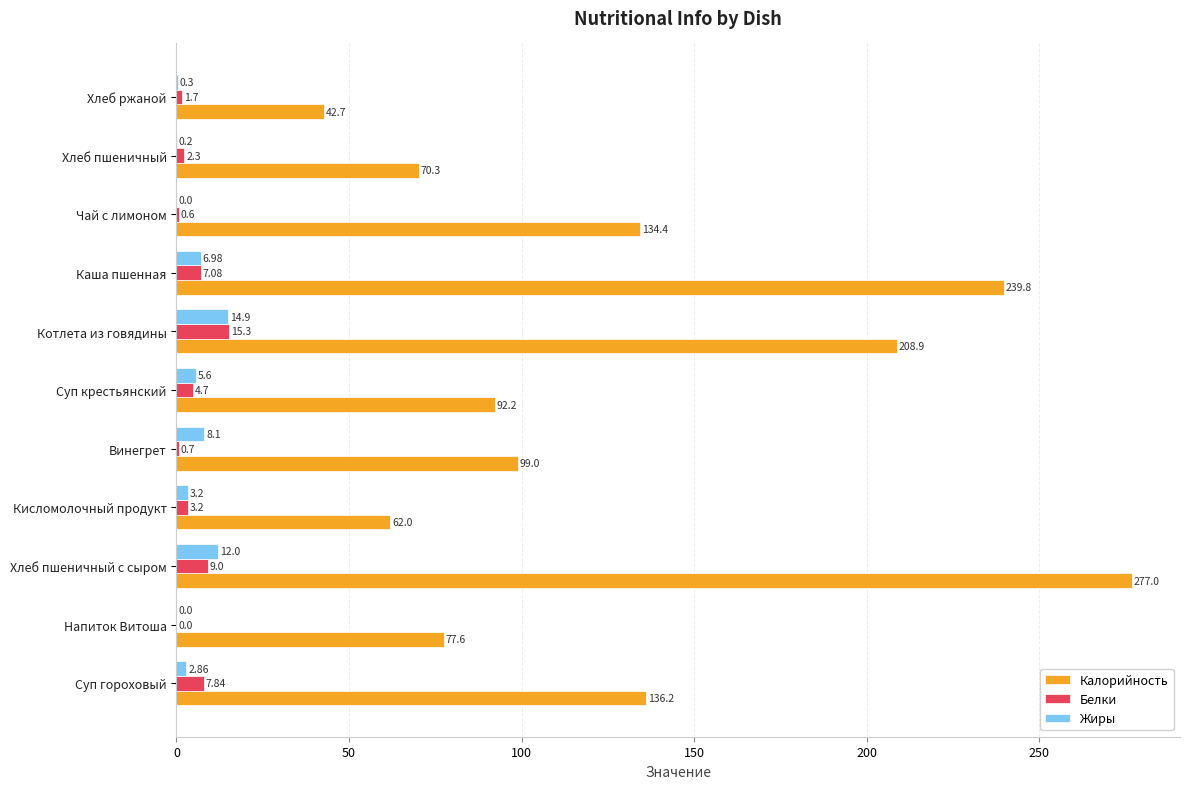

Which category has the highest value in the Белки series?

Котлета из говядины